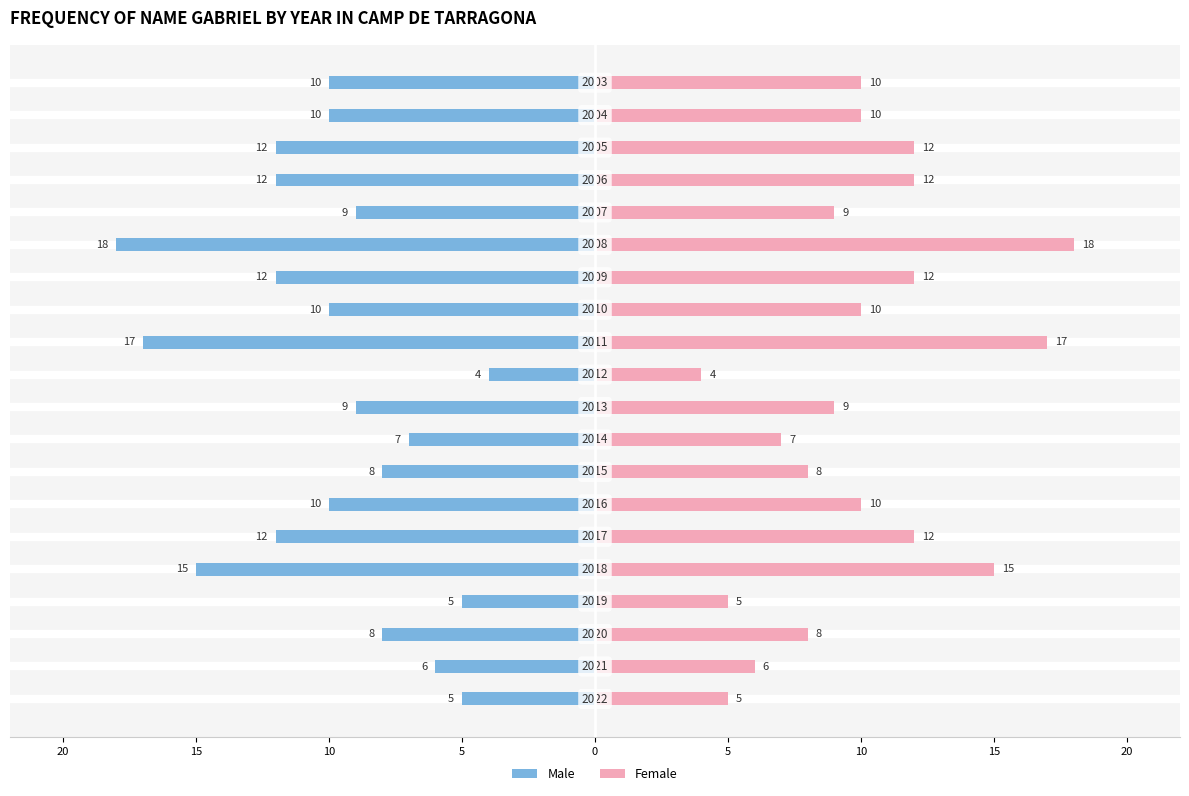

Reading left to right, extract all data points from this chart.

Male: -5	-6	-8	-5	-15	-12	-10	-8	-7	-9	-4	-17	-10	-12	-18	-9	-12	-12	-10	-10
Female: 5	6	8	5	15	12	10	8	7	9	4	17	10	12	18	9	12	12	10	10